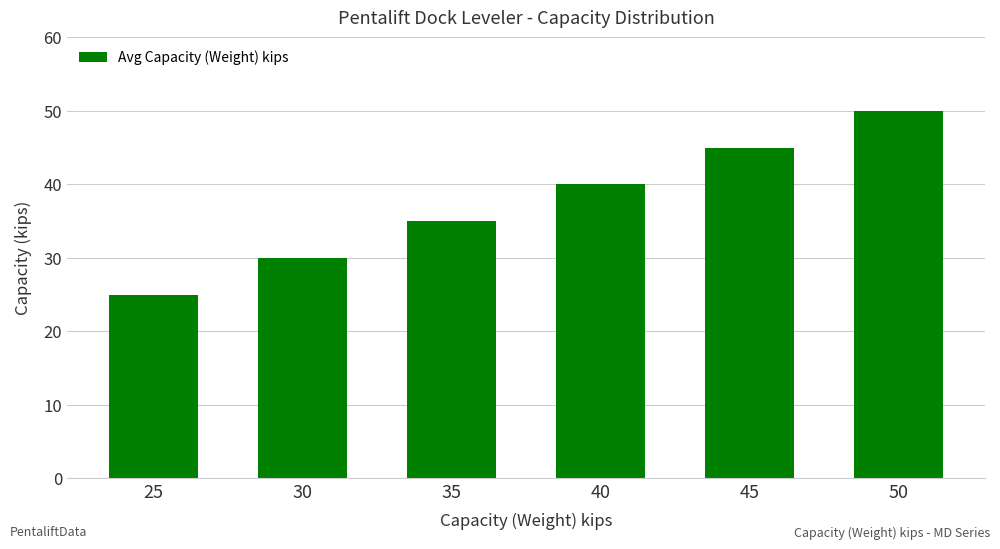

What is the average value?

38